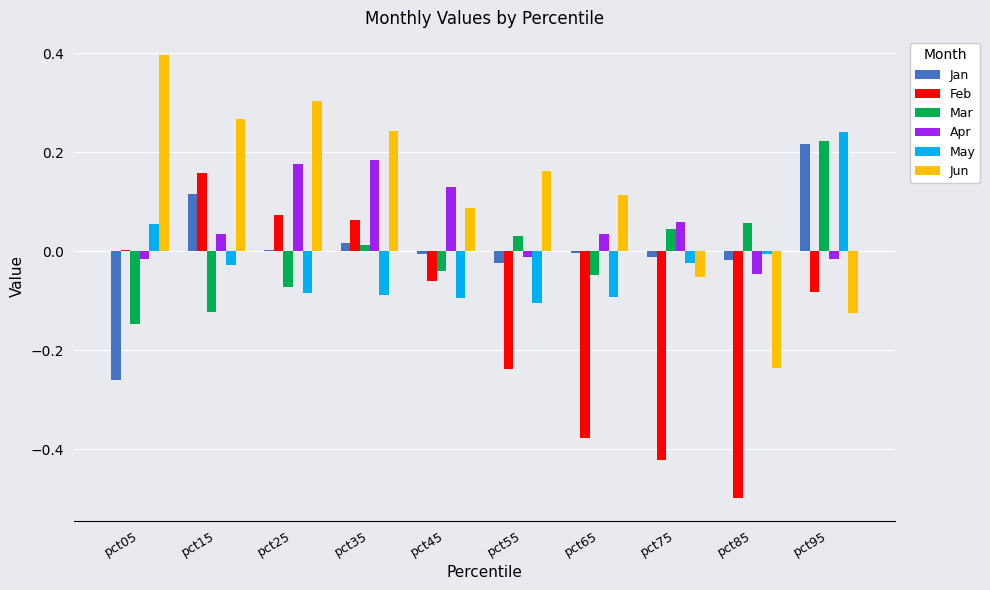

The value of May at pct25 is -0.0. True or false?

False